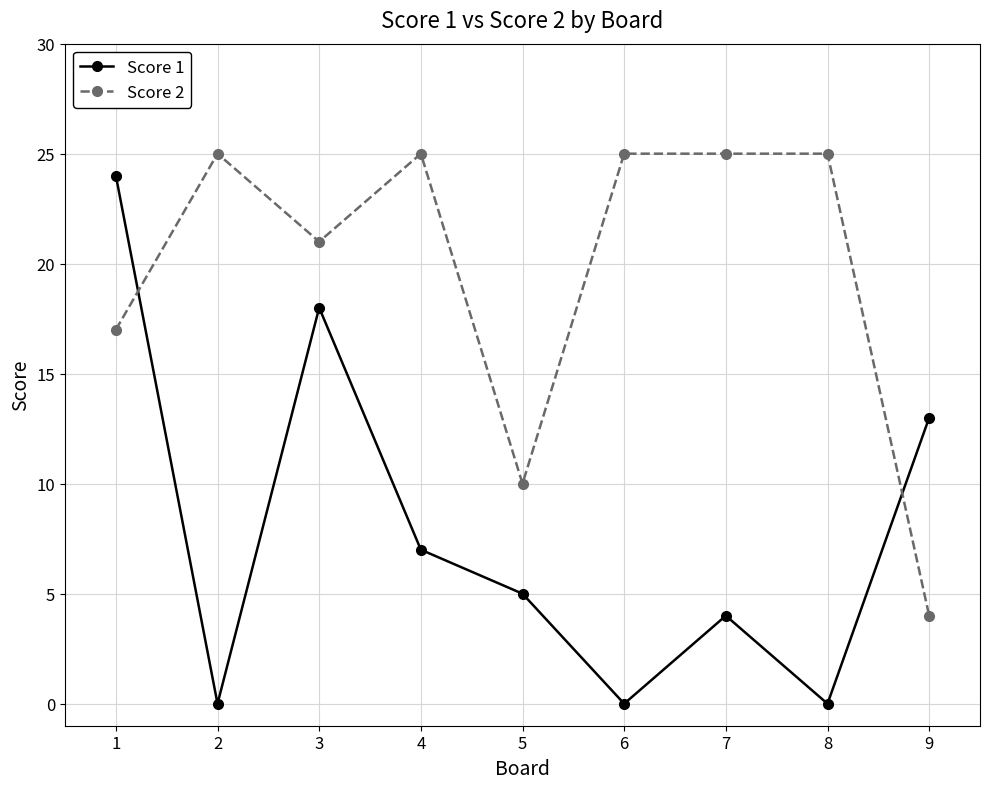

What is the difference between the maximum and minimum values in the Score 1 series?

24